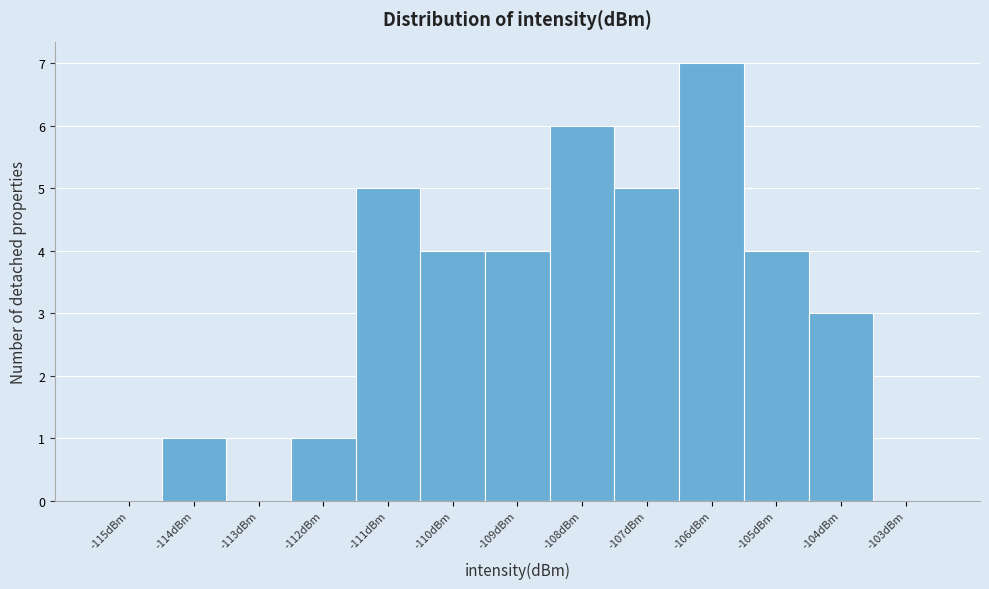

Reading left to right, transcribe this chart: for each bar, give the range it covers on the x-axis and its height. The values are not printed on the chart, so give them approximately, as read against the axis.

-115.5 to -114.5: 0
-114.5 to -113.5: 1
-113.5 to -112.5: 0
-112.5 to -111.5: 1
-111.5 to -110.5: 5
-110.5 to -109.5: 4
-109.5 to -108.5: 4
-108.5 to -107.5: 6
-107.5 to -106.5: 5
-106.5 to -105.5: 7
-105.5 to -104.5: 4
-104.5 to -103.5: 3
-103.5 to -102.5: 0